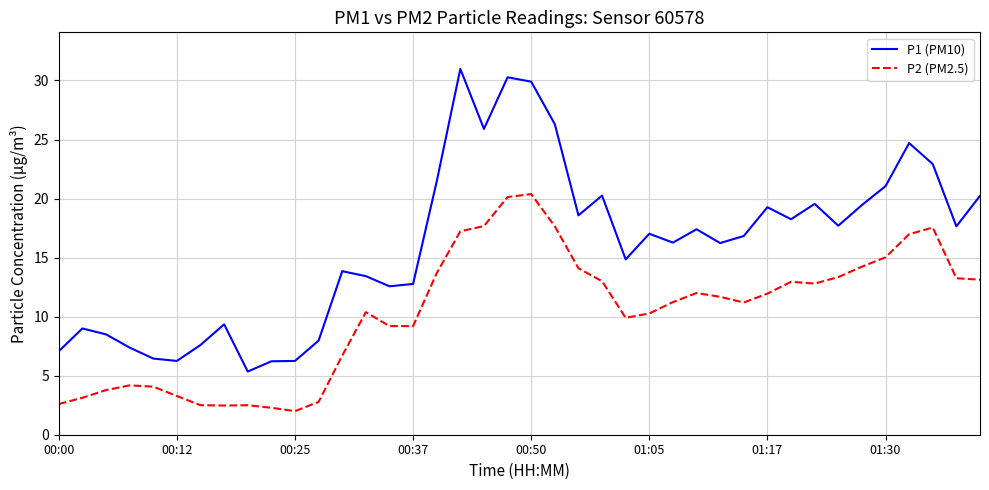

What is the difference between the maximum and minimum values in the P2 (PM2.5) series?

18.4